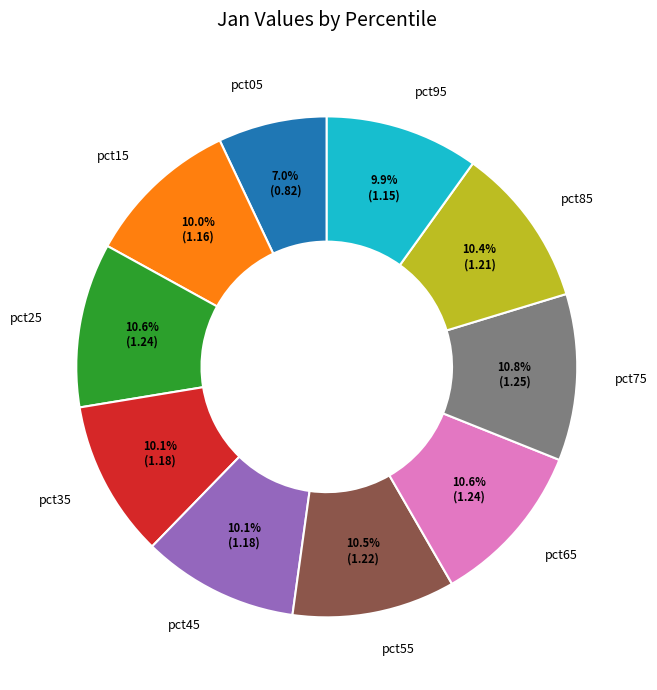

Does pct75 represent more than half of the total?

No